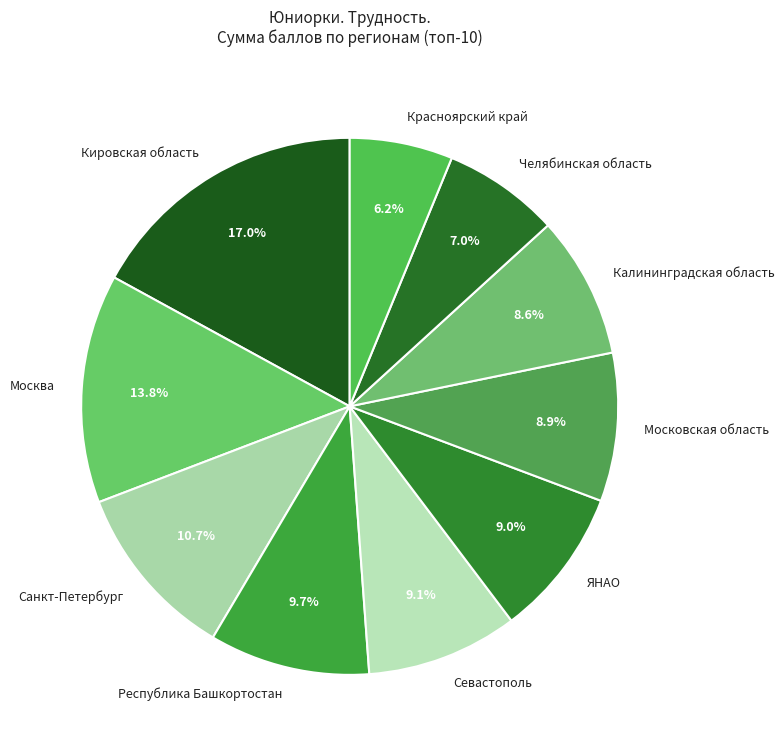

To the nearest percent, what is the difference between the largest and smallest slice percentages?

11%